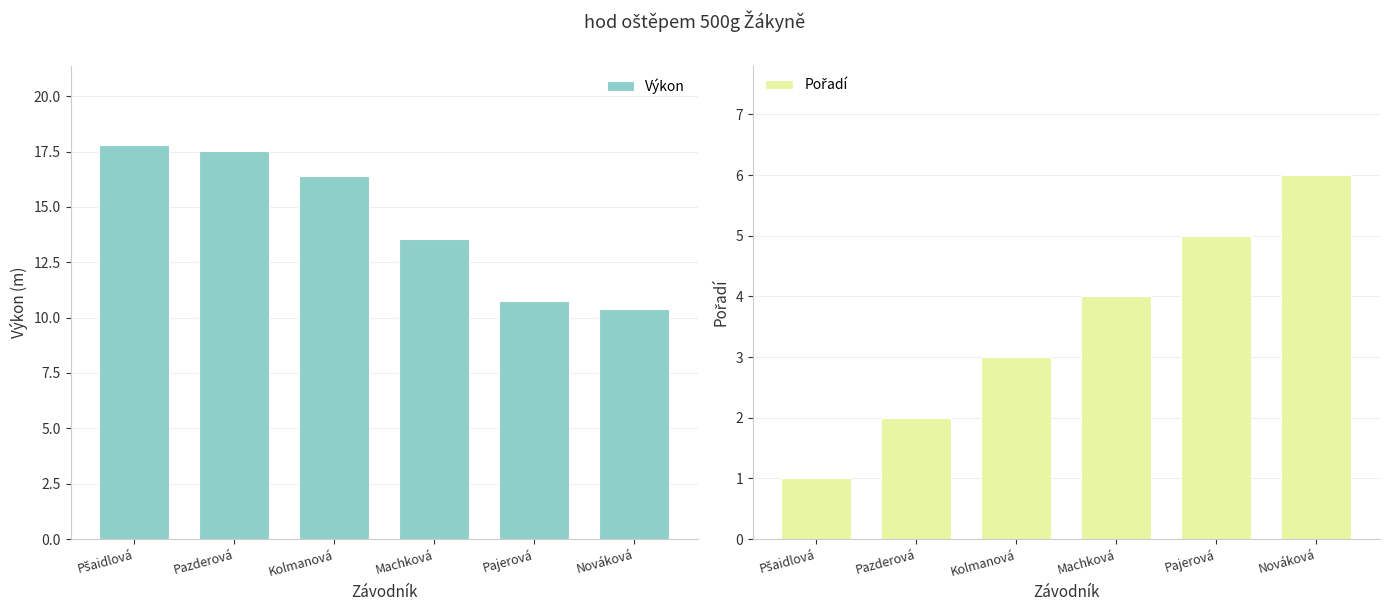

How many groups of bars are there?

6